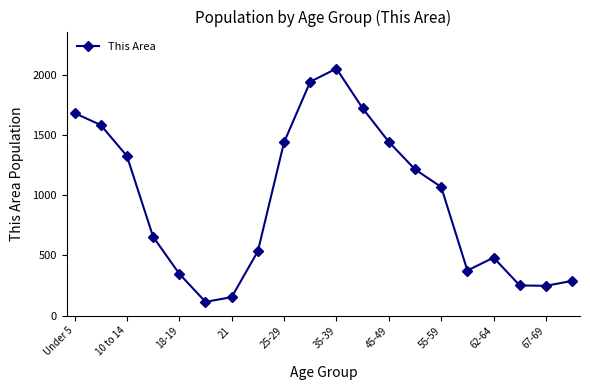

True or false: there are more than 0 points higher than both neighbors.

True